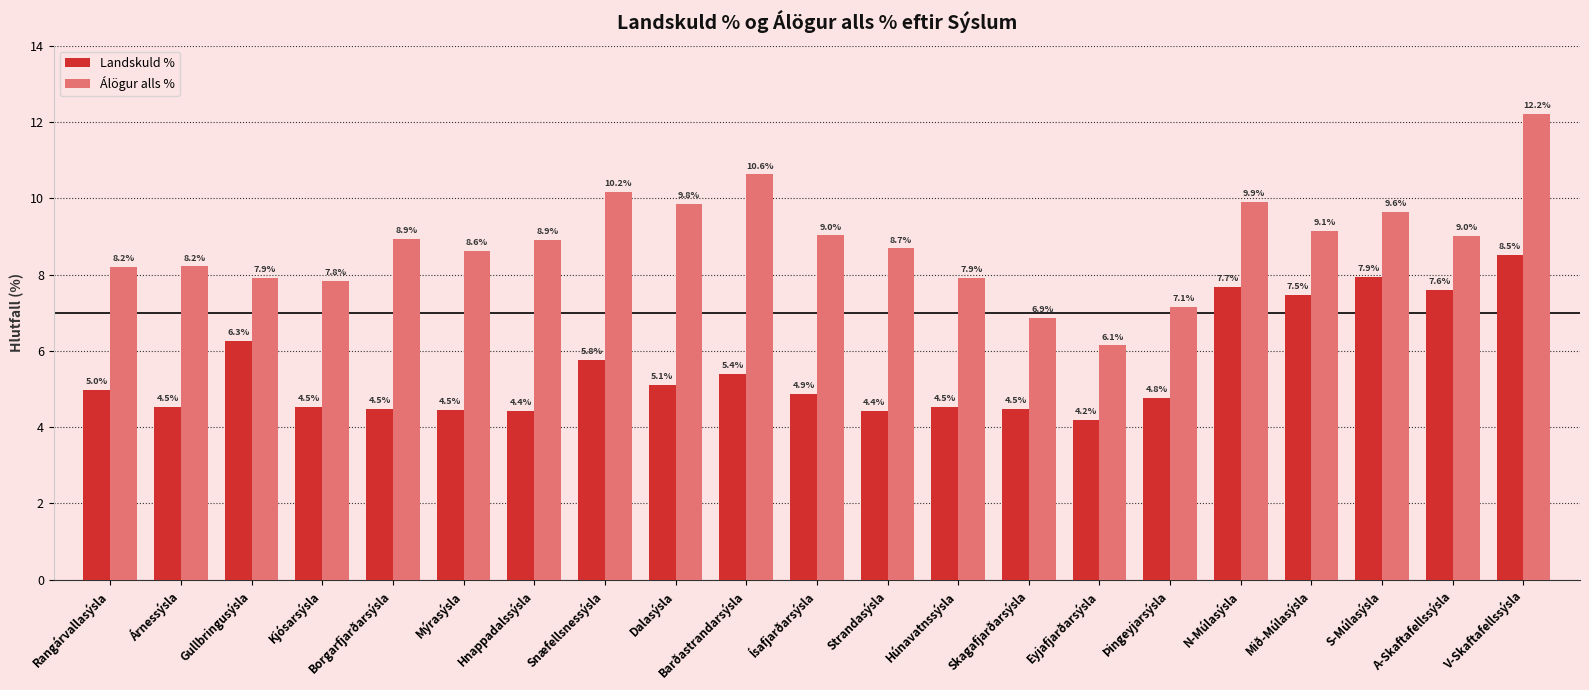

True or false: Landskuld % has a value of 4.5 at Skagafjarðarsýsla.

True